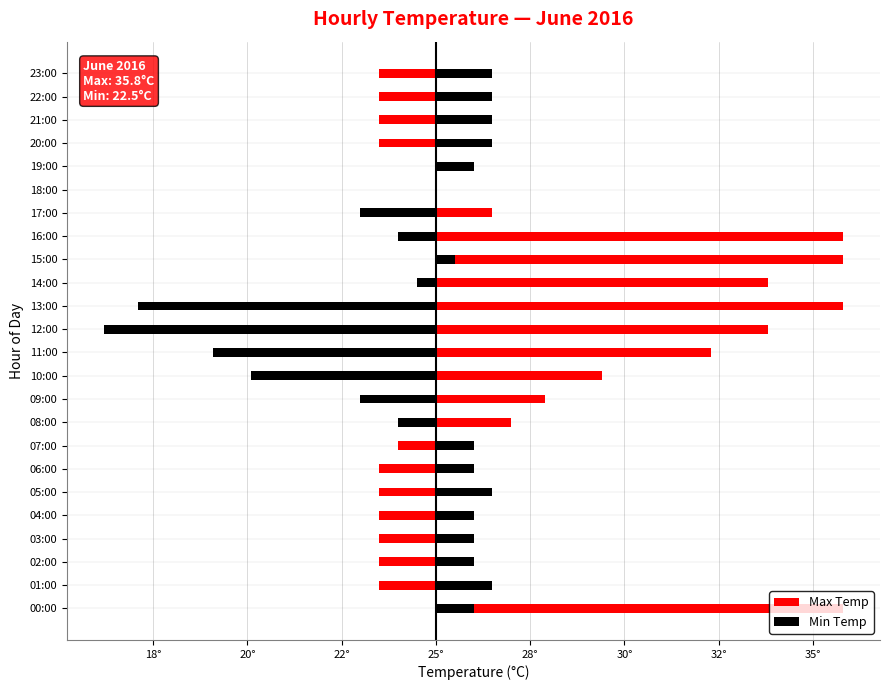

What is the label of the 18th bar from the left?

17:00